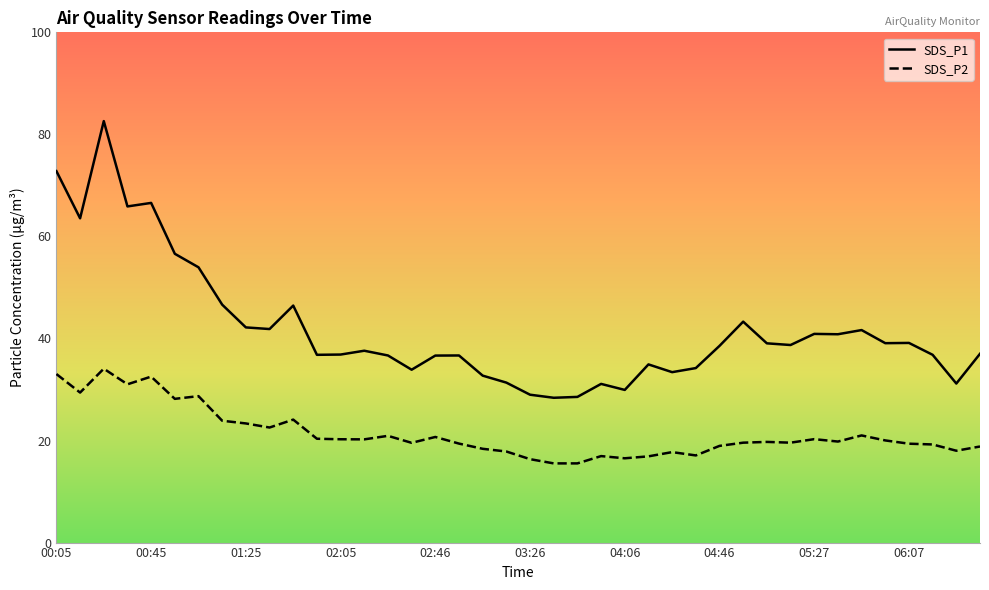

Which series has the widest spread of values?

SDS_P1